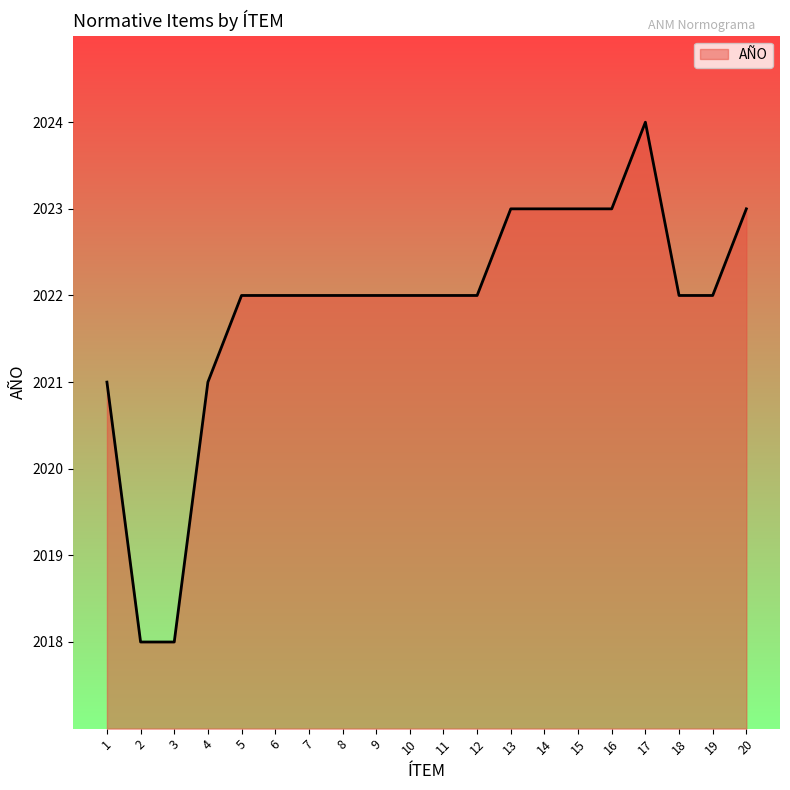

What is the smallest value displayed?

2018